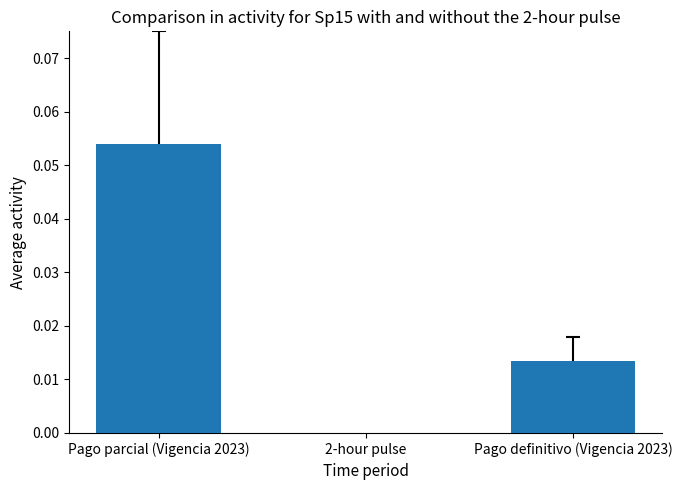

What is the label of the 2nd bar from the right?

Pago parcial (Vigencia 2023)